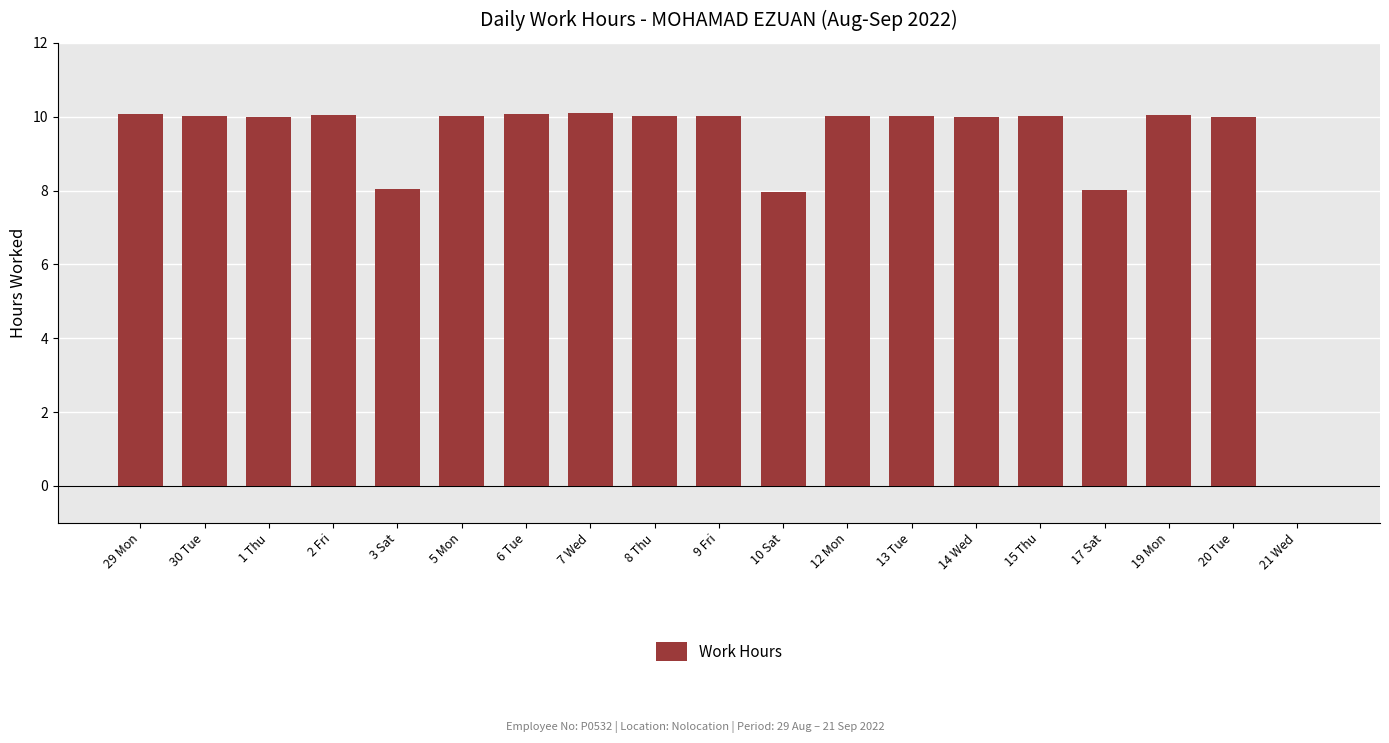

How many data points does each series have?

19